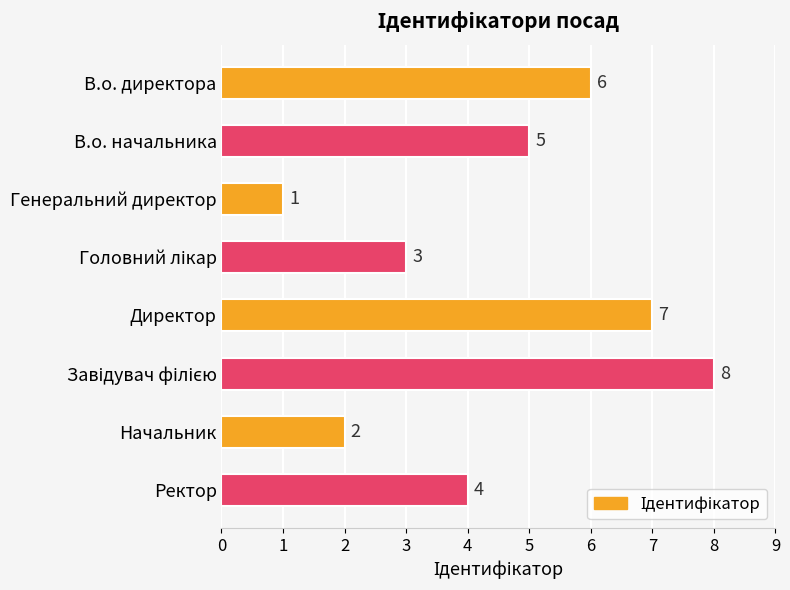

Which category has the lowest value across all series?

Генеральний директор